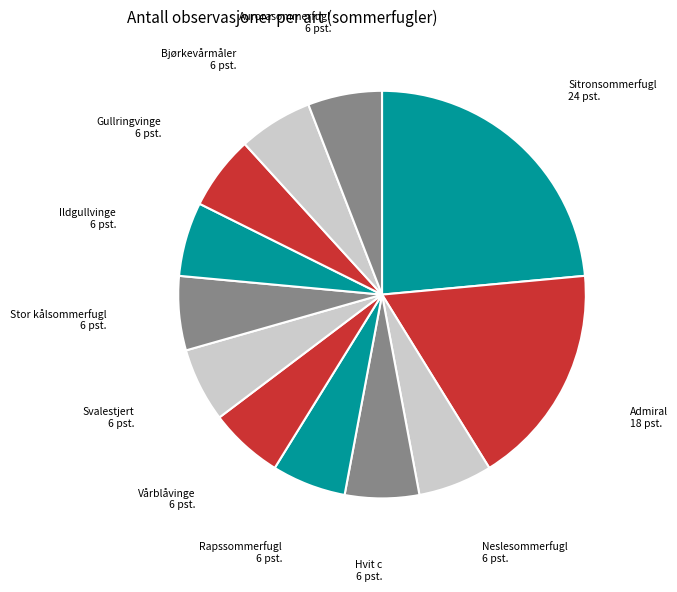

How many slices are in this pie chart?

12